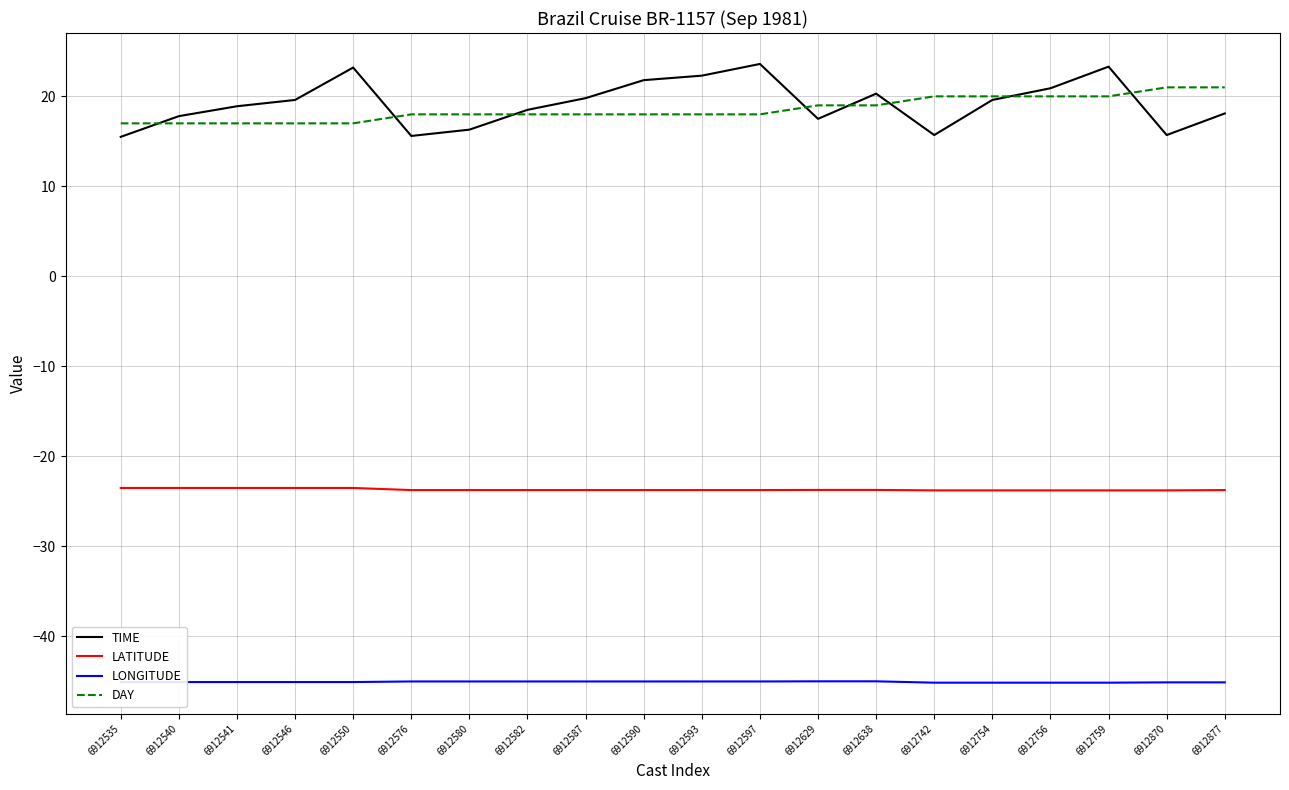

Which series has the widest spread of values?

TIME